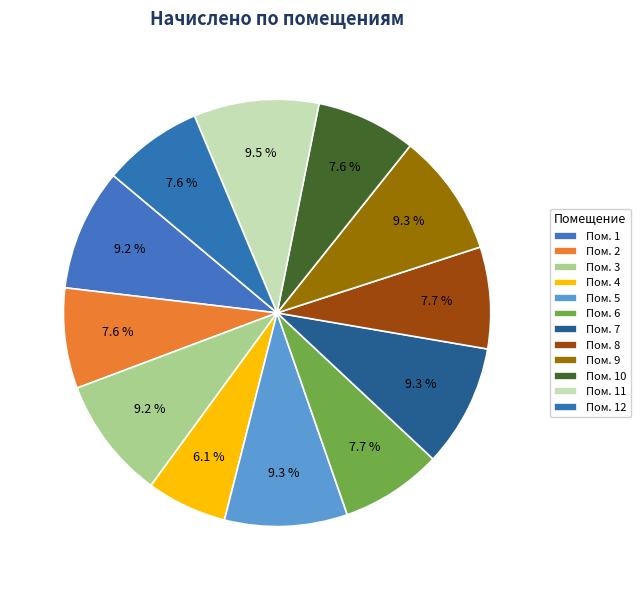

To the nearest percent, what is the difference between the largest and smallest slice percentages?

3%